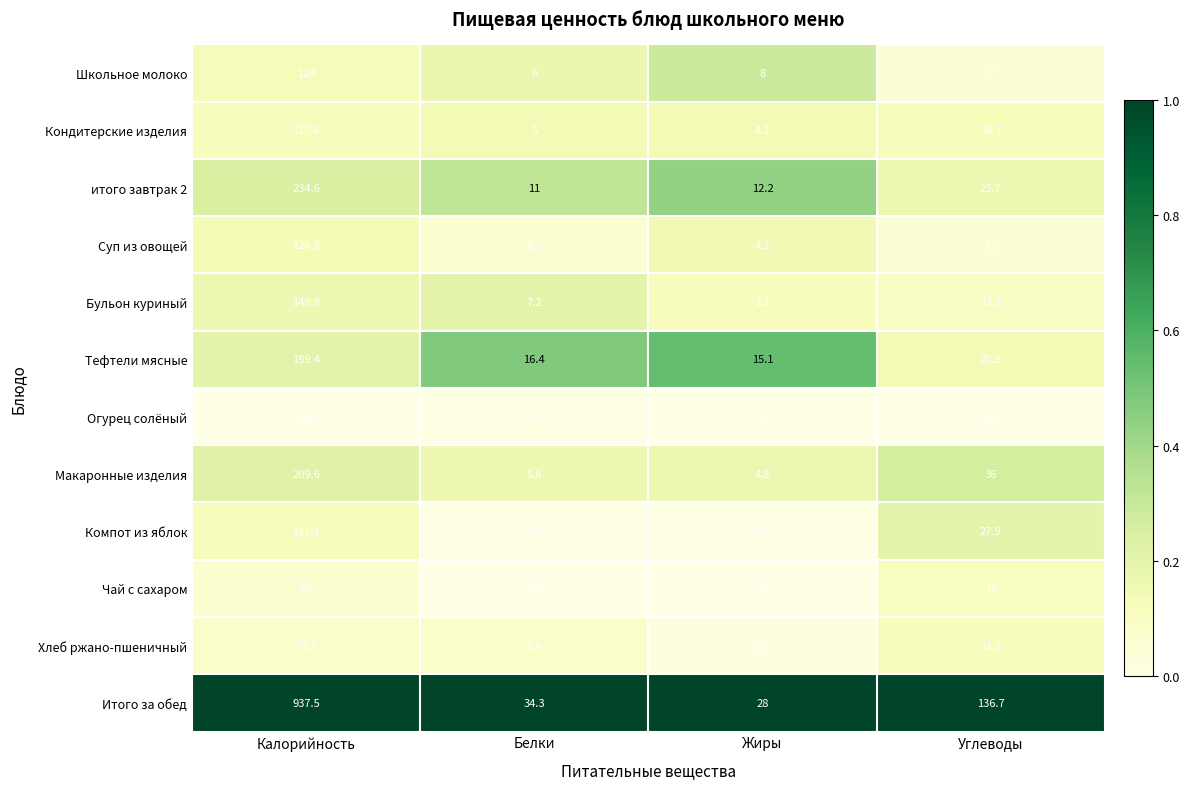

How many distinct data groups are displayed?

12